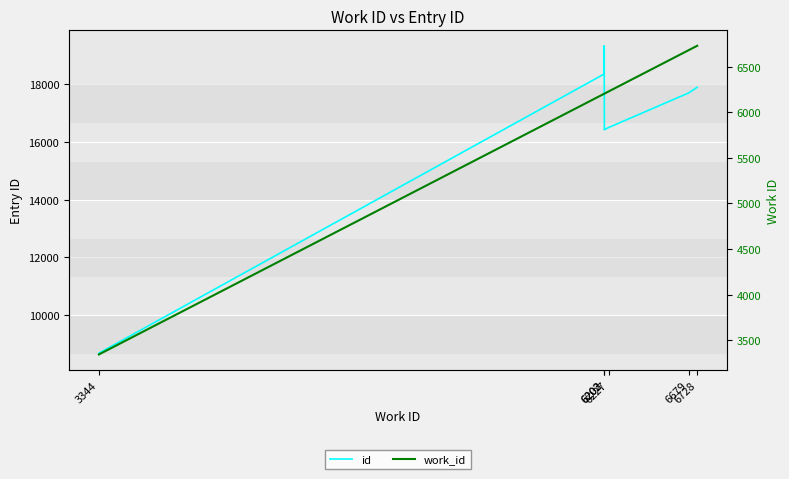

True or false: work_id and id cross at least once.

False